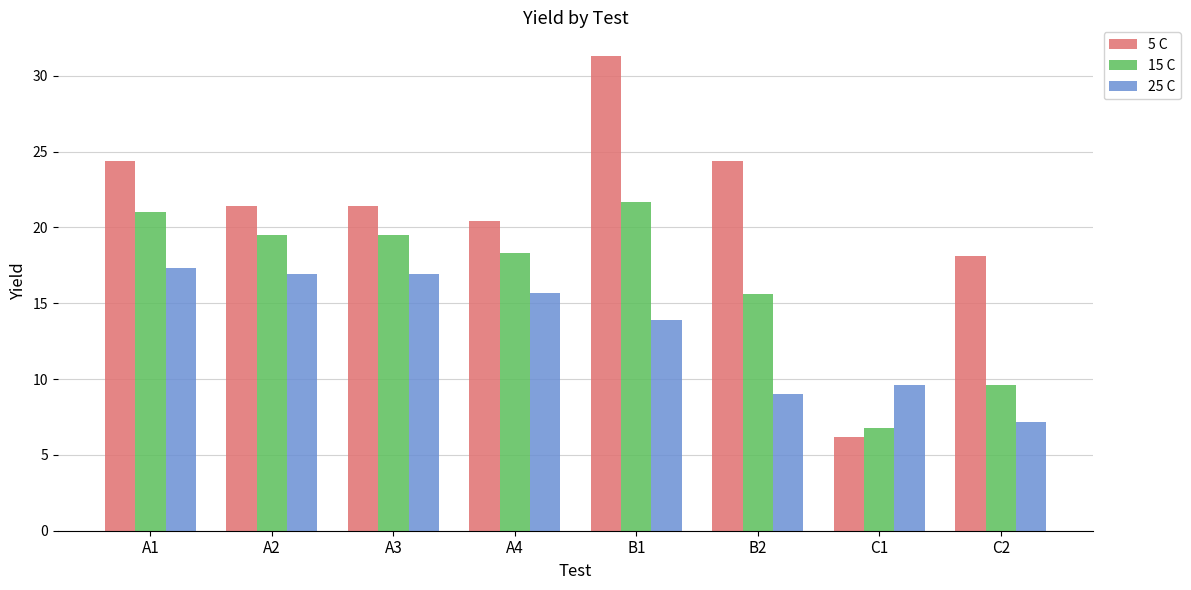

Reading left to right, what are all the values shown in this chart?

5 C: 24.4	21.4	21.4	20.4	31.3	24.4	6.2	18.1
15 C: 21.0	19.5	19.5	18.3	21.7	15.6	6.8	9.6
25 C: 17.3	16.9	16.9	15.7	13.9	9.0	9.6	7.2